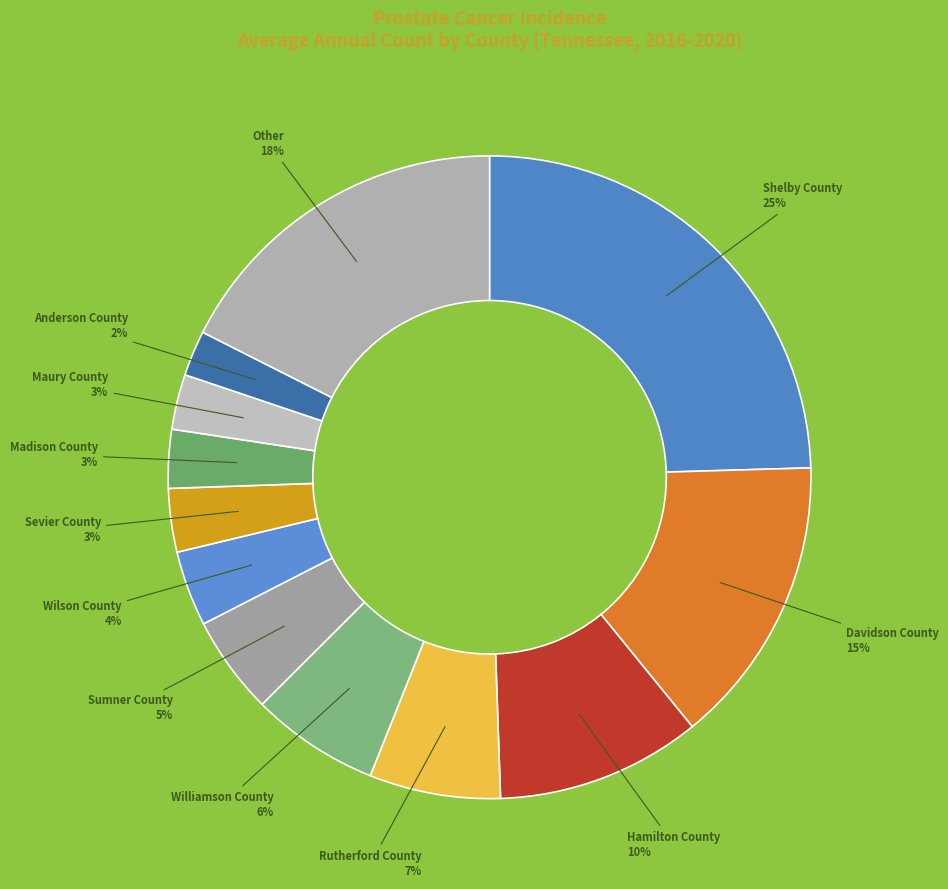

Which slice is the largest?

Shelby County